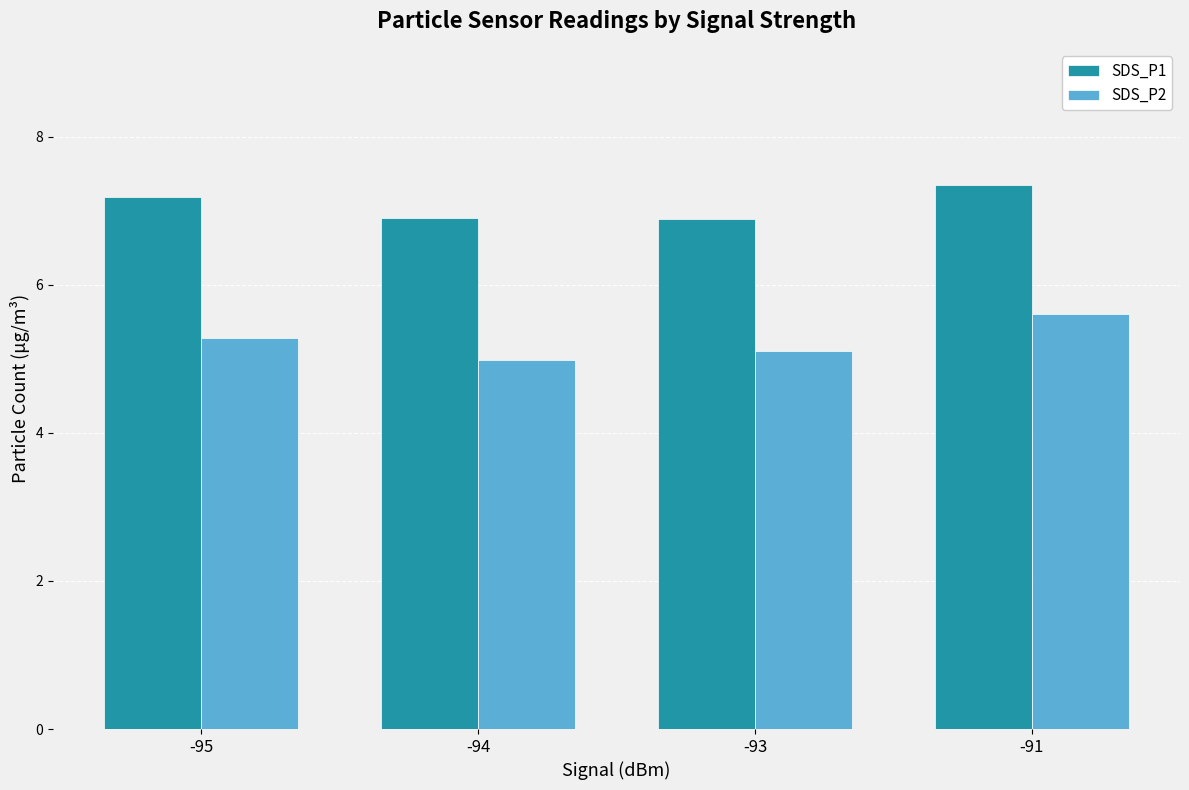

What is the spread (max minus min) of values at -94?

1.9